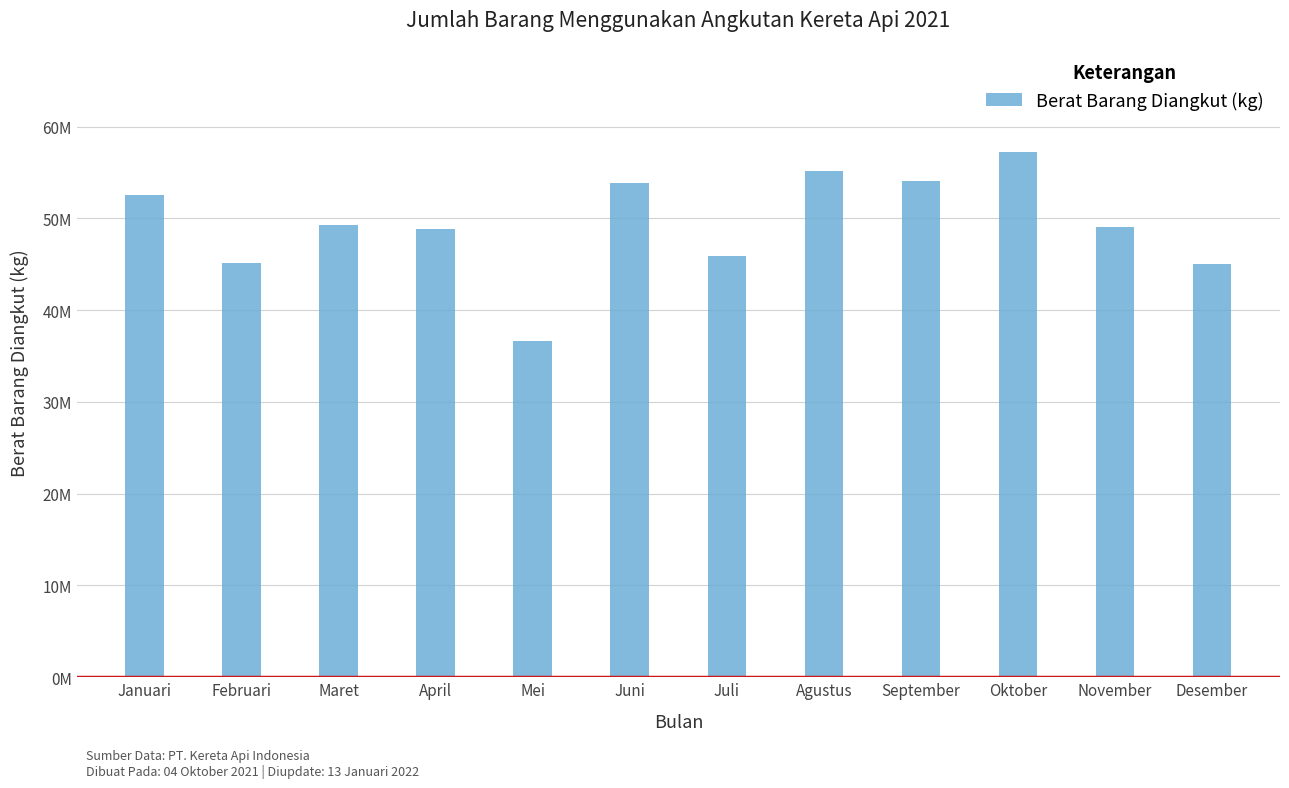

Are the bars grouped side by side (vs. stacked)?

No